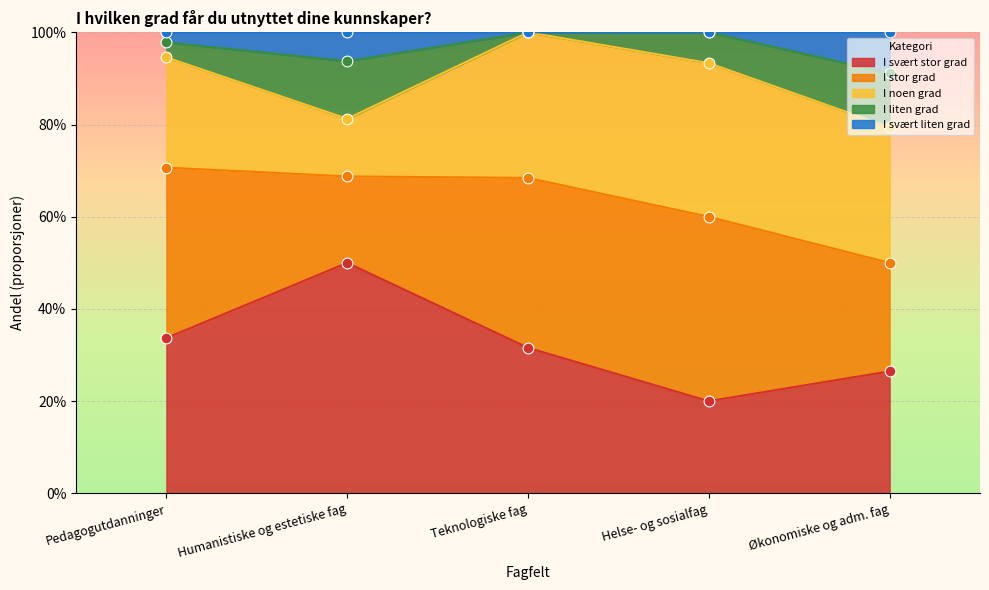

Which series reaches the minimum Y coordinate?

I liten grad